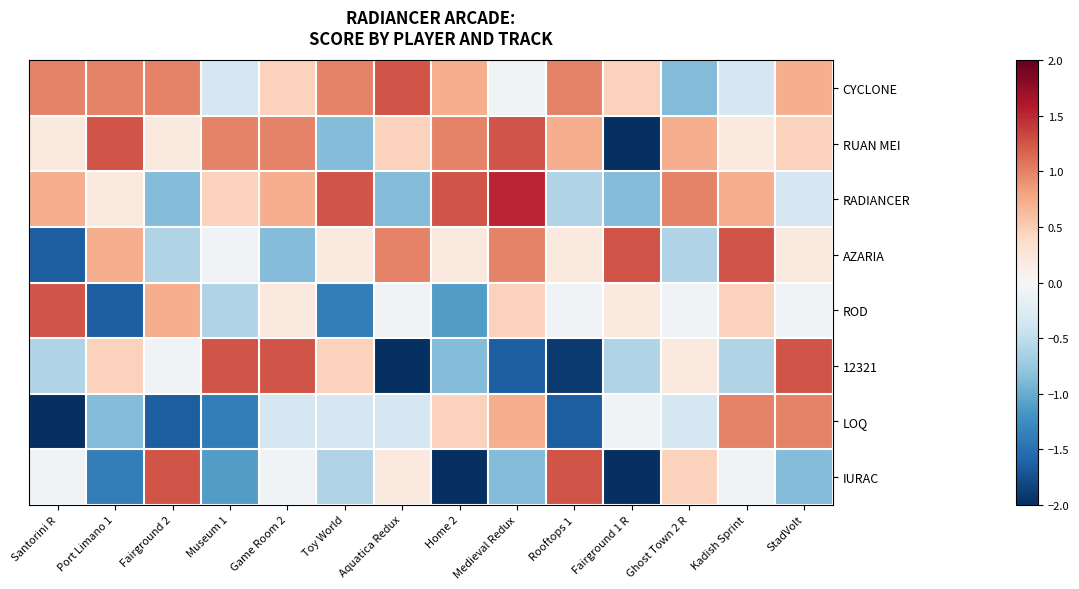

Which series has the largest total across all categories?

CYCLONE